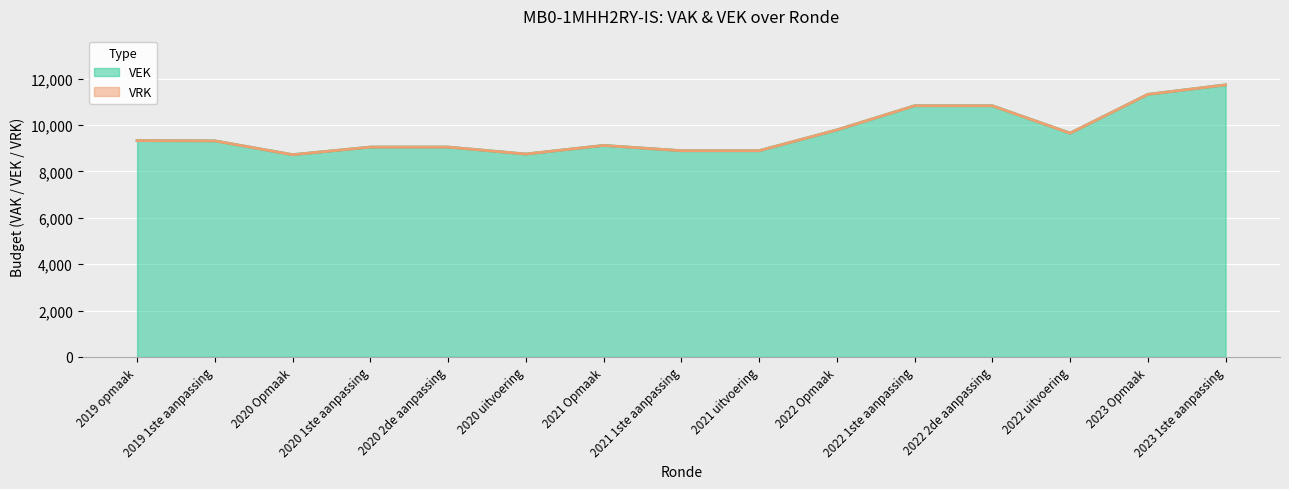

What is the label of the 7th point from the right?

2021 uitvoering